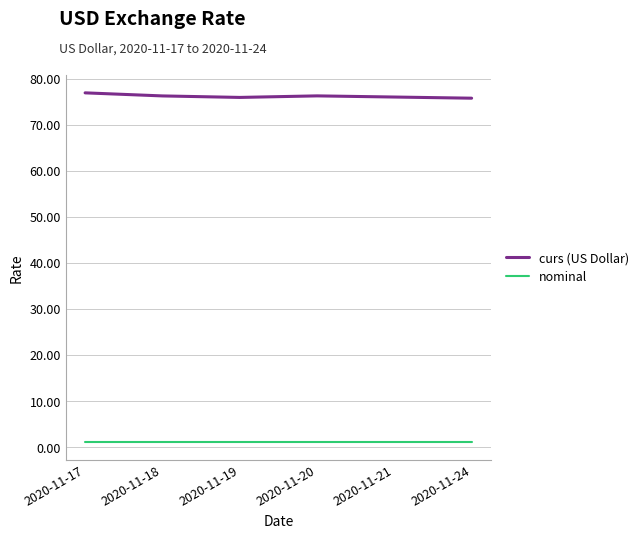

Which series has the largest total across all categories?

curs (US Dollar)